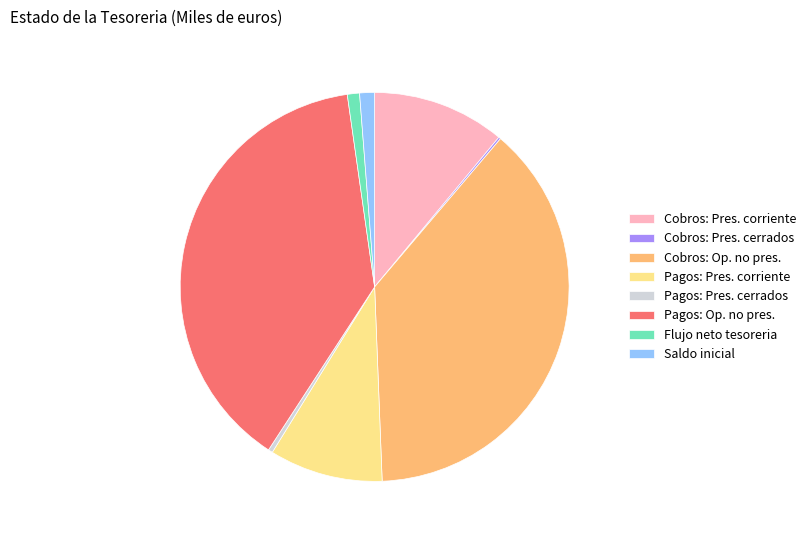

What is the ratio of the value at Pagos: Pres. cerrados to the value at Flujo neto tesoreria?

0.4